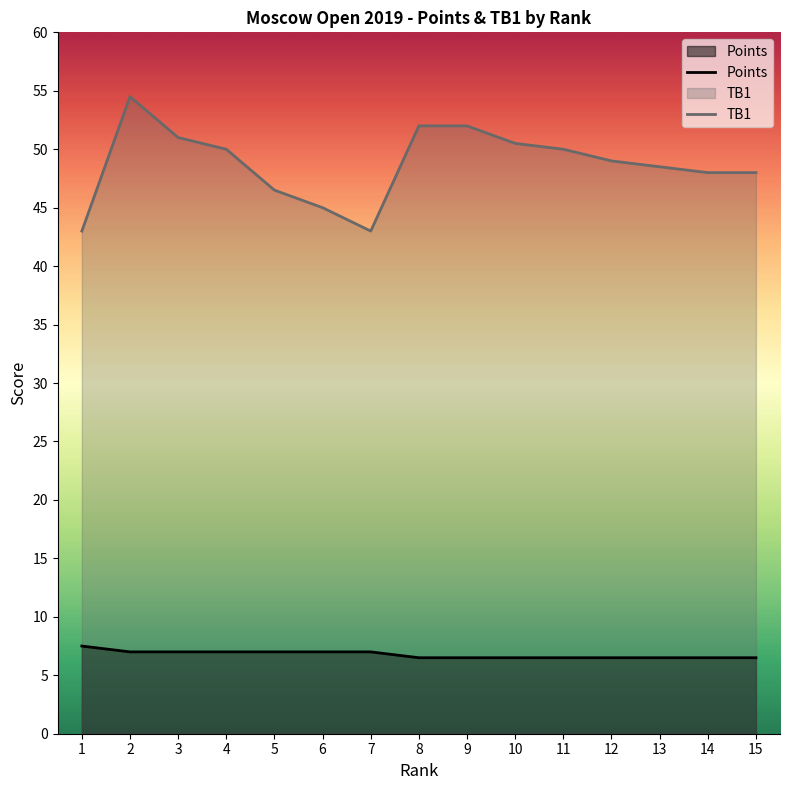

True or false: TB1 and Points intersect in this chart.

False